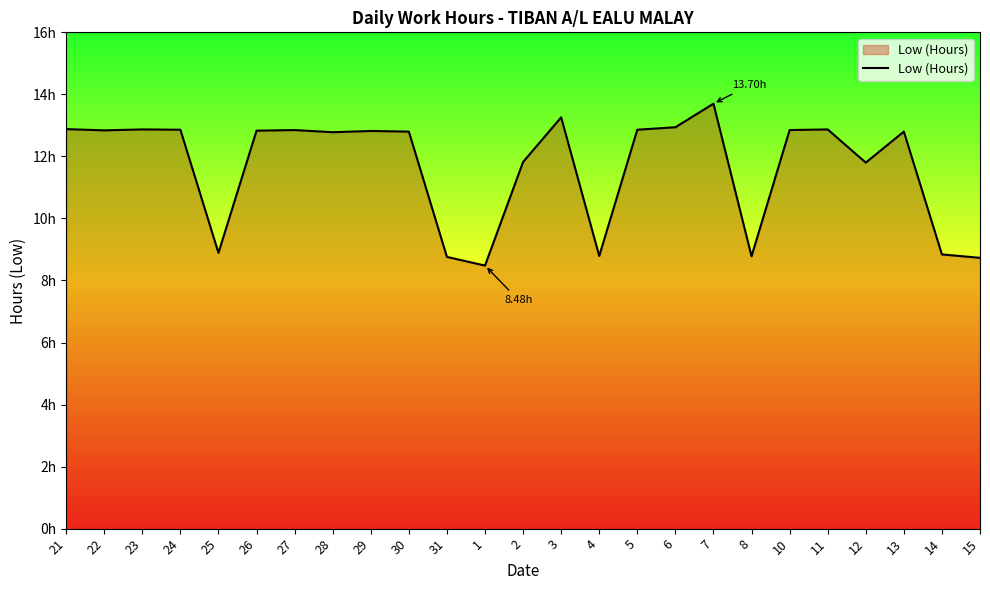

Rank the categories by value from highest to lowest.

7, 3, 6, 21, 23, 11, 24, 5, 27, 10, 22, 26, 29, 30, 13, 28, 2, 12, 25, 14, 4, 8, 31, 15, 1